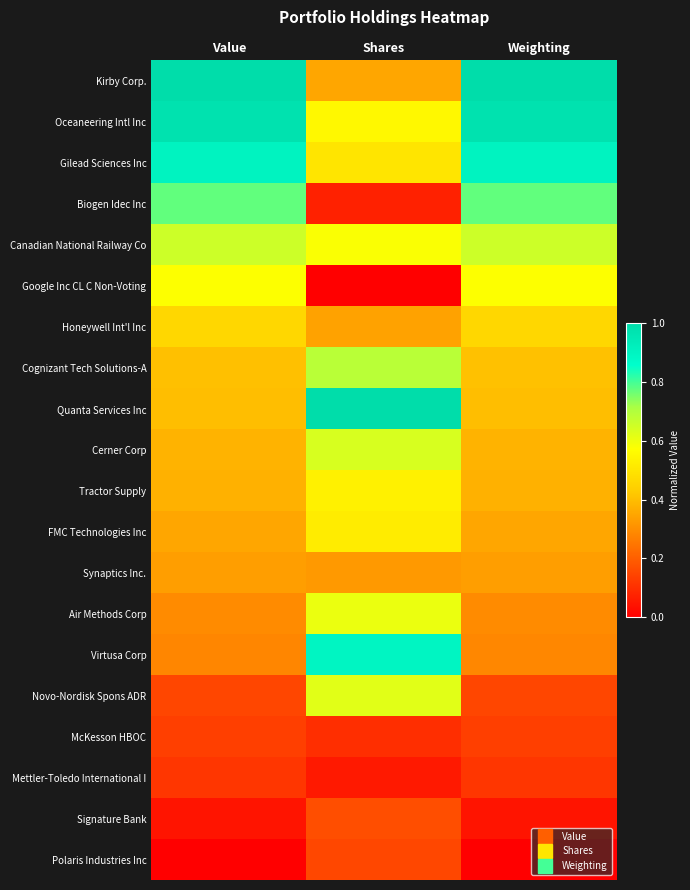

What is the difference between the highest and lowest values at Shares?

1.0